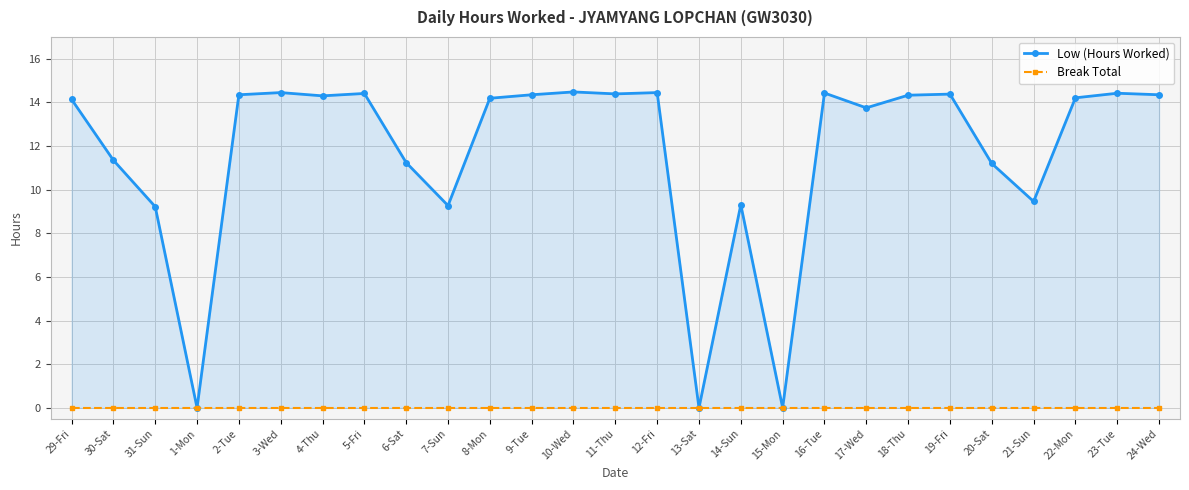

True or false: Break Total has a value of 0.0 at 8-Mon.

True